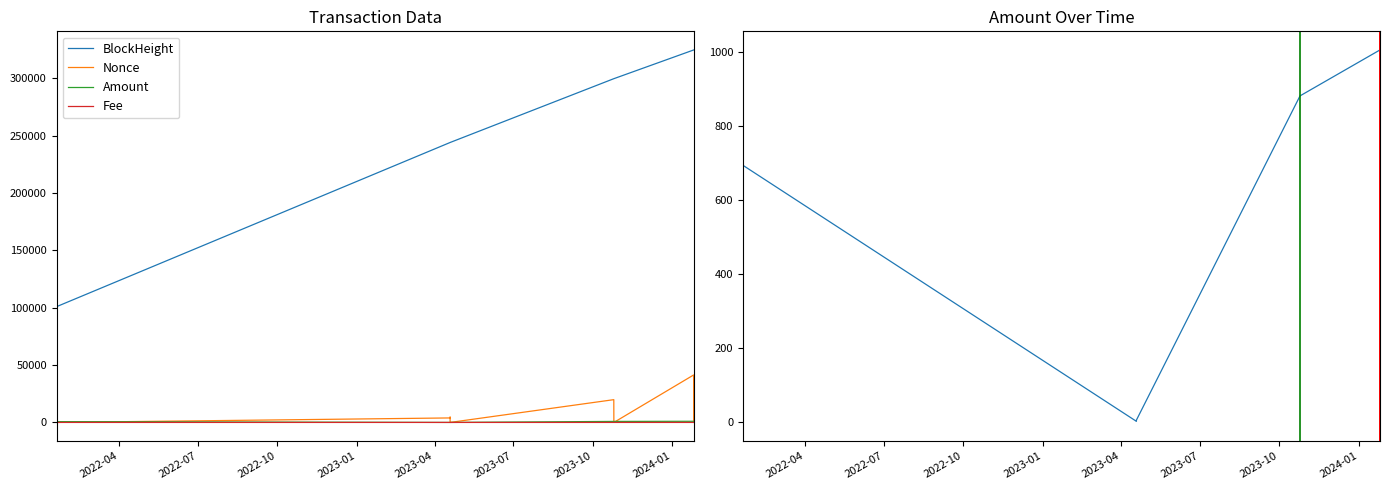

True or false: Amount has more than 1 points higher than both neighbors.

True